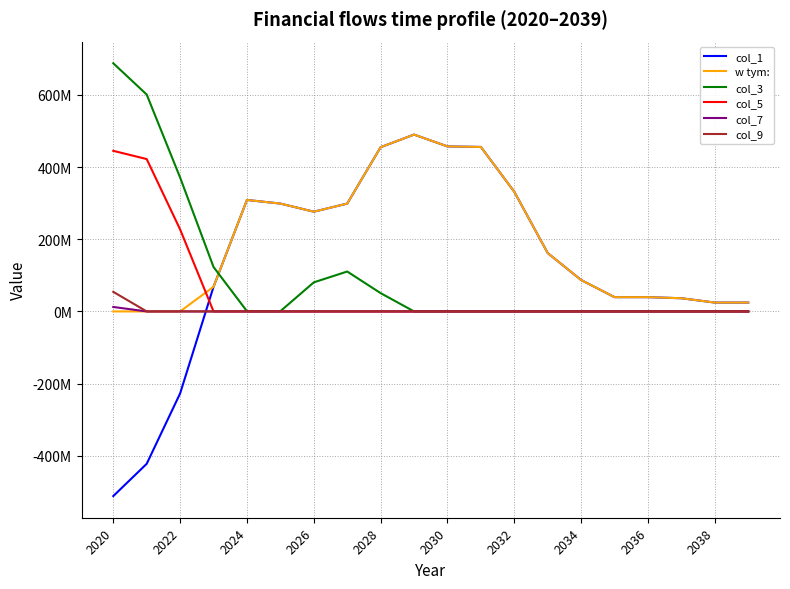

Is this an area chart (filled region under the line)?

No